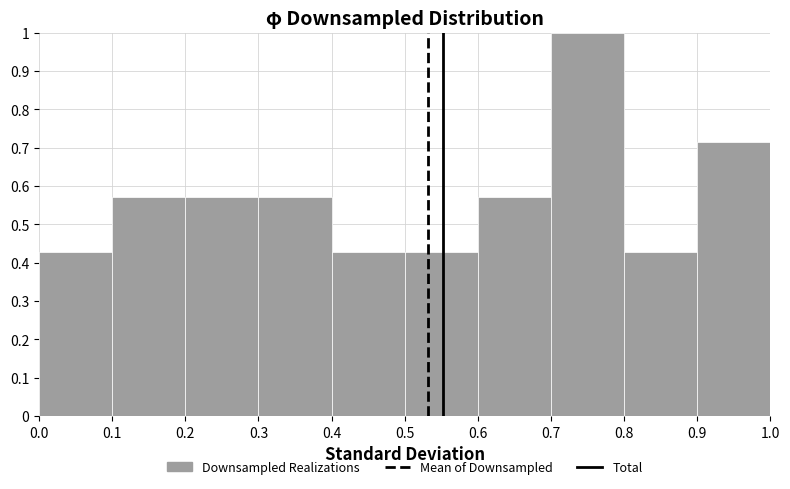

How tall is the bar that spans 0.6 to 0.7 on the x-axis? The values are not printed on the chart, so give them approximately, as read against the axis.

0.57